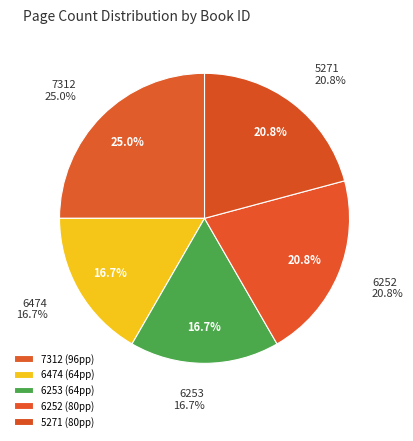

Rank the categories by value from lowest to highest.

6474, 6253, 6252, 5271, 7312